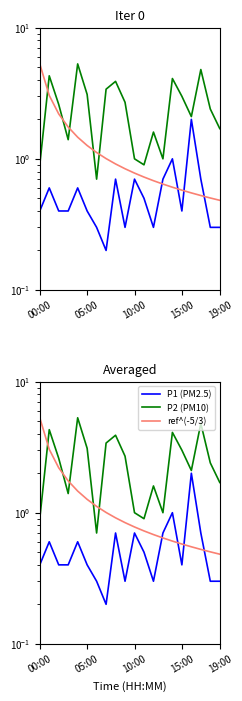

List the series in order of their overall mean, highest first.

P2, ref^(-5/3), P1